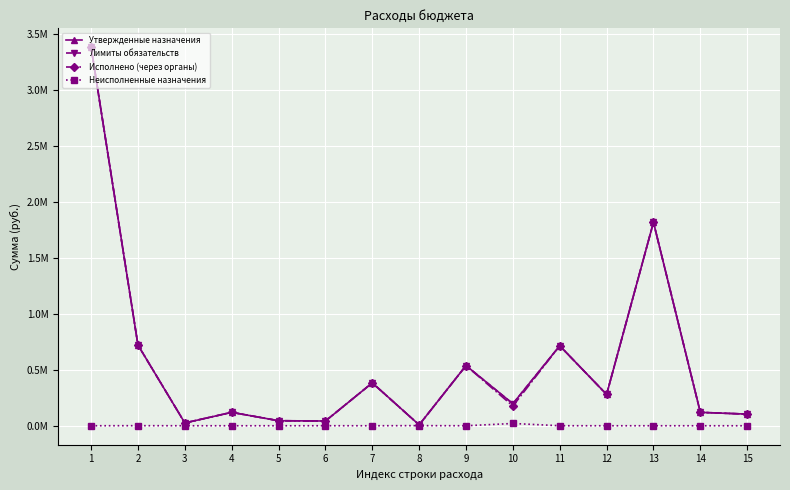

Is this an area chart (filled region under the line)?

No